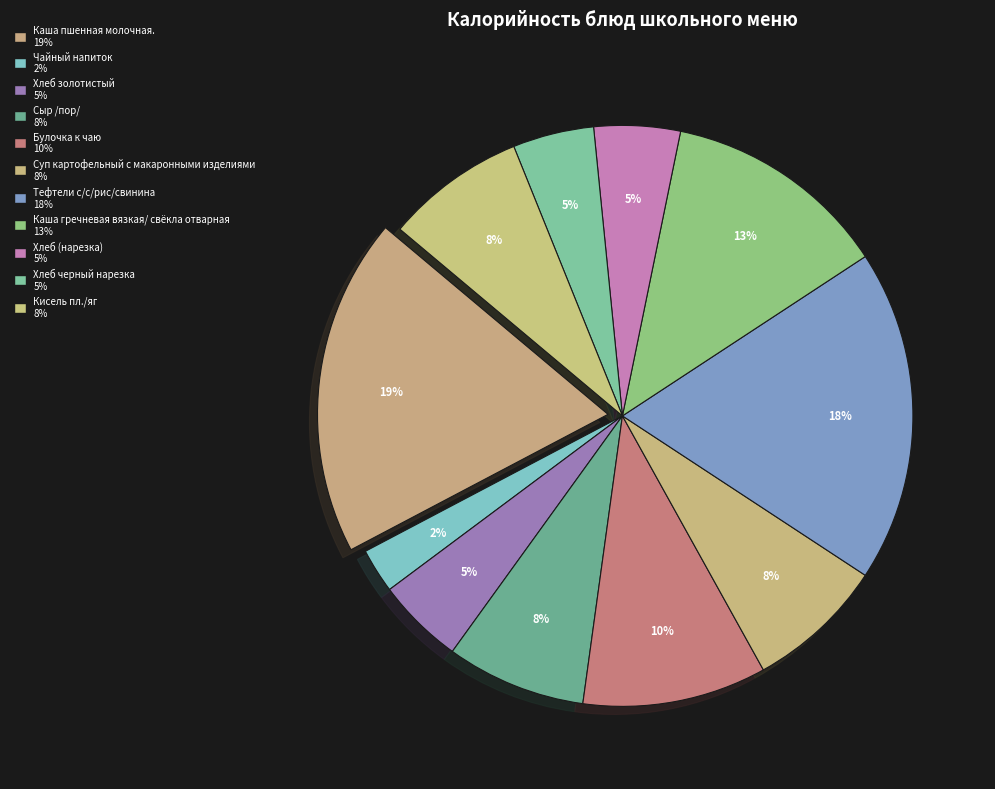

True or false: Каша пшенная молочная. accounts for 5% of the total.

False